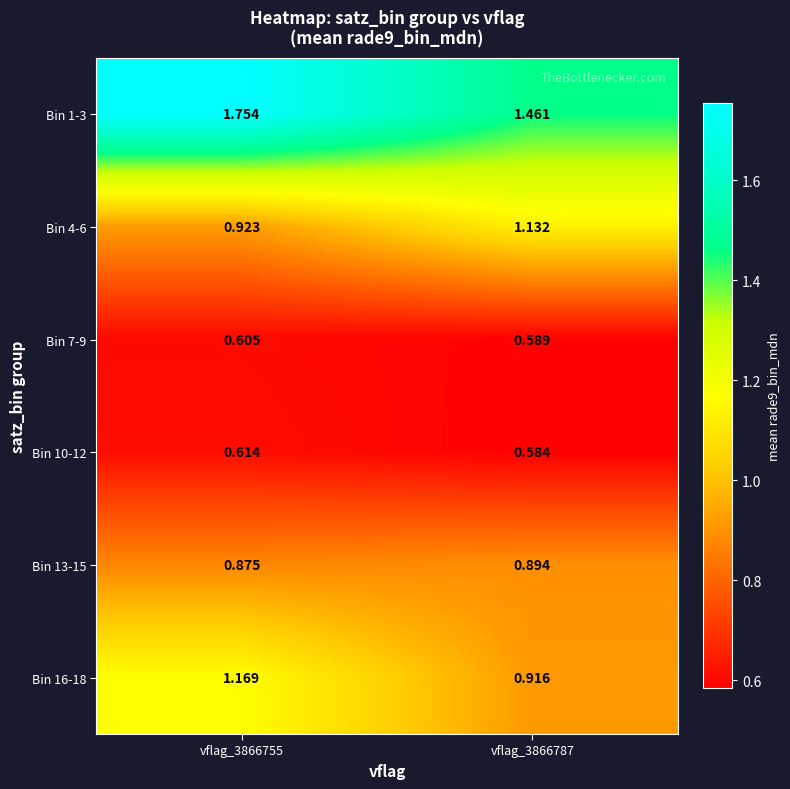

Is the value of Bin 10-12 at vflag_3866787 greater than the value of Bin 1-3 at vflag_3866787?

No